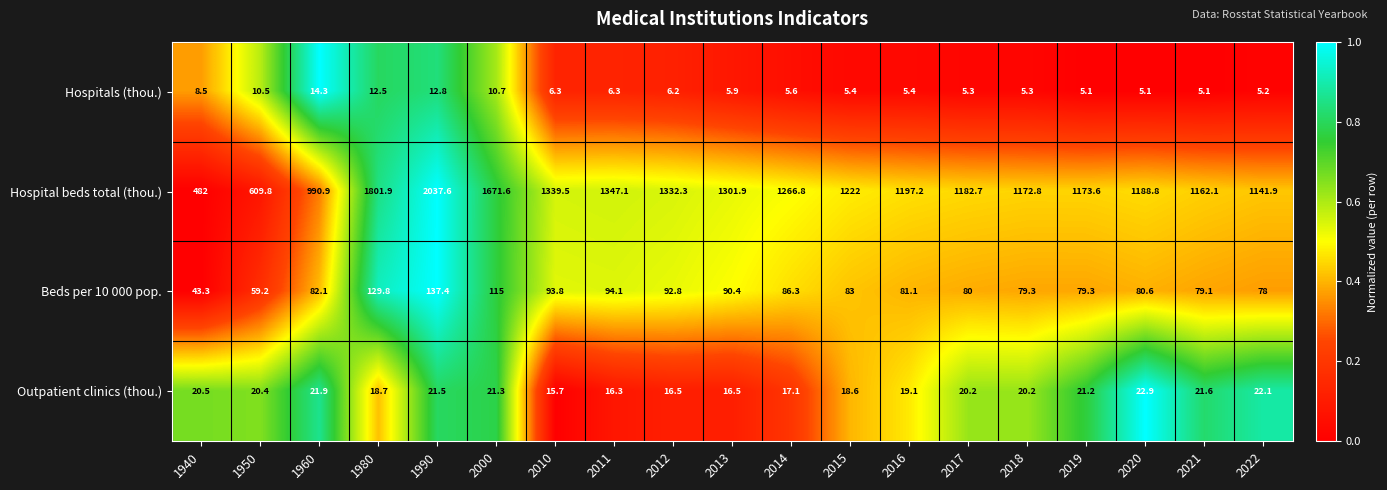

True or false: Beds per 10 000 pop. has a value of 43.3 at 1940.

True